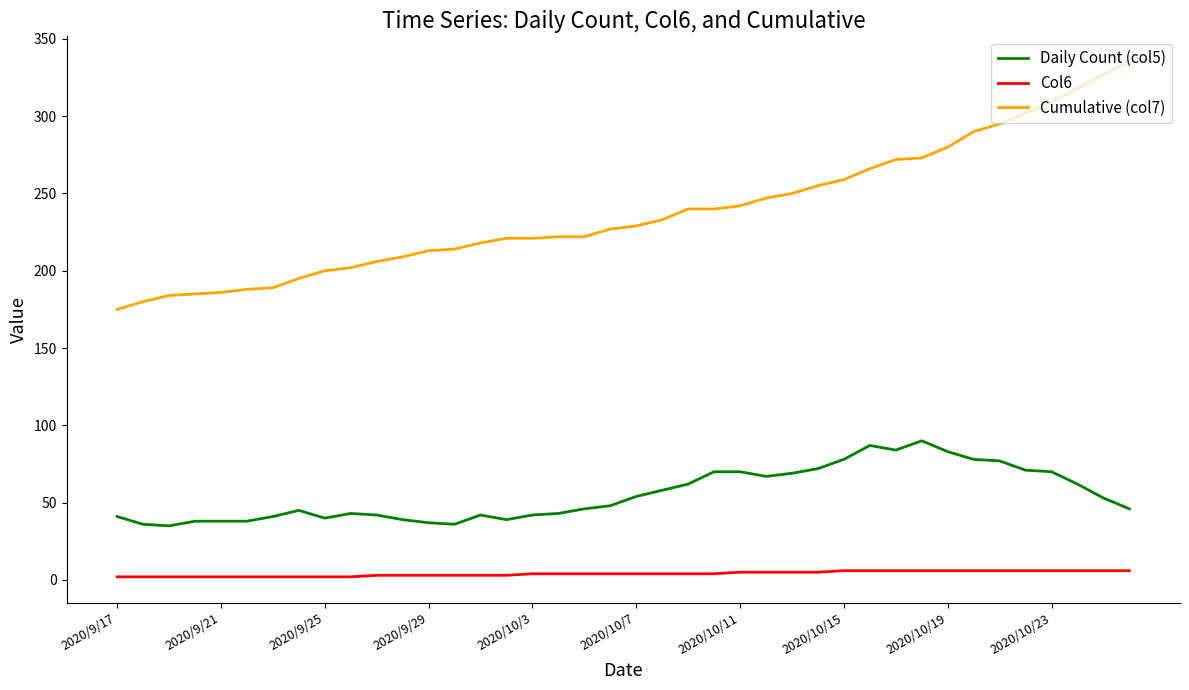

What are all the series names shown in the legend?

Daily Count (col5), Col6, Cumulative (col7)